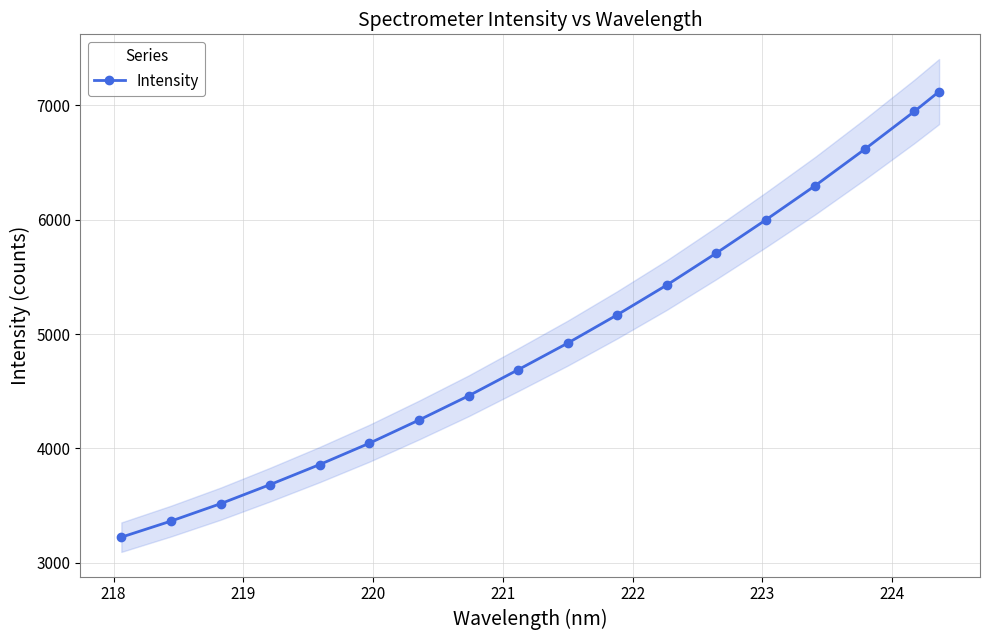

What is the value of the Intensity point at the 3rd from the left?

3515.8